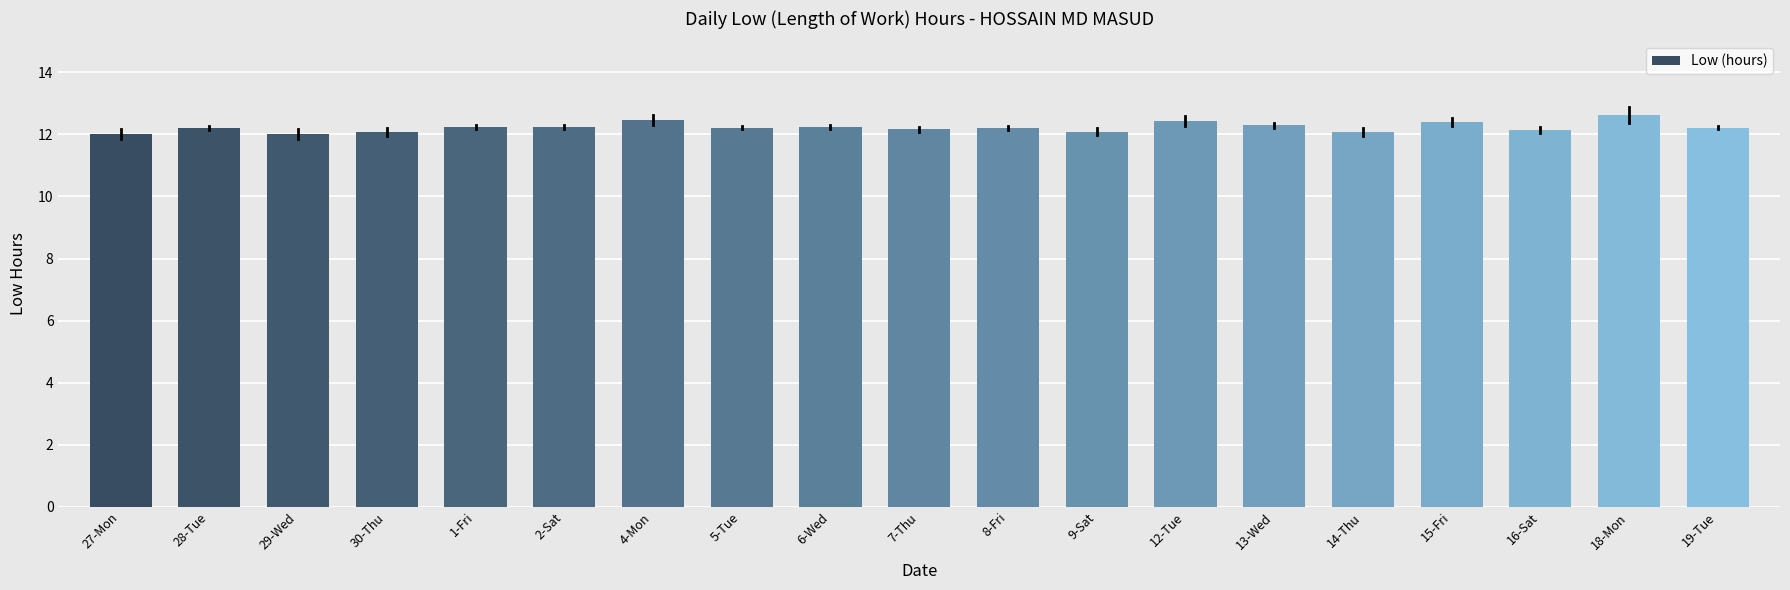

What is the label of the 4th bar from the right?

15-Fri